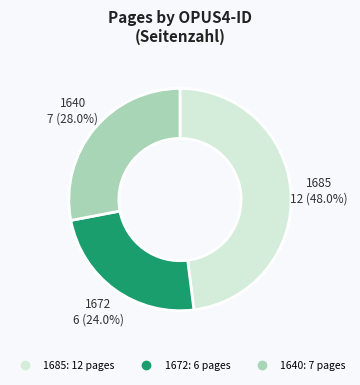

What percentage is NOT represented by 1685?

52.0%